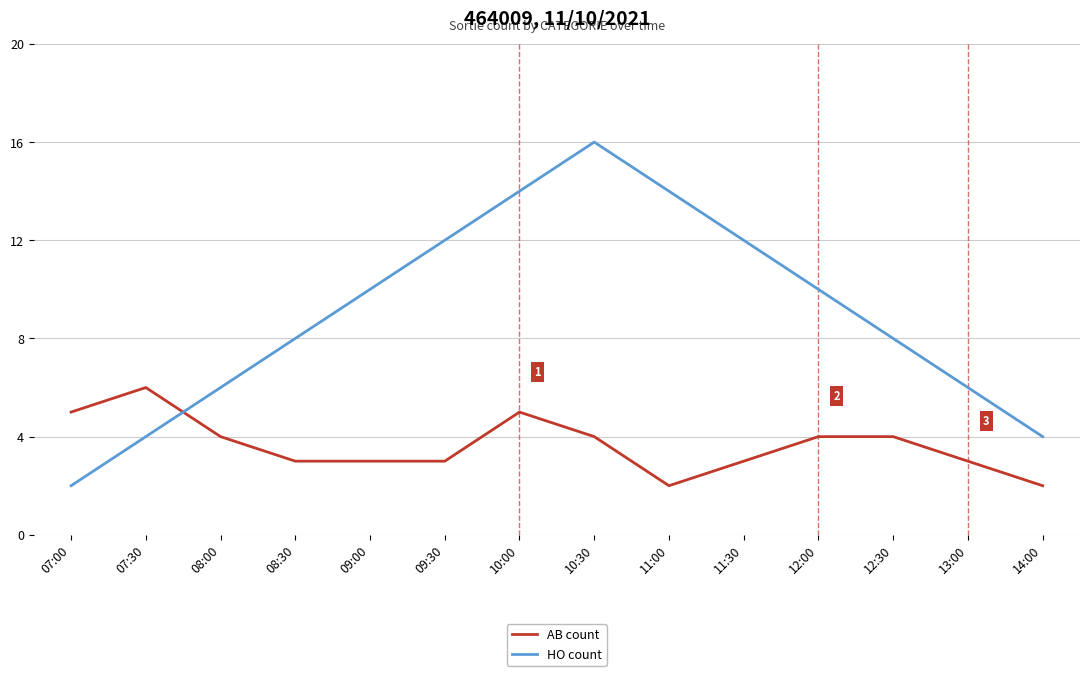

True or false: HO count has a value of 4 at 14:00.

True